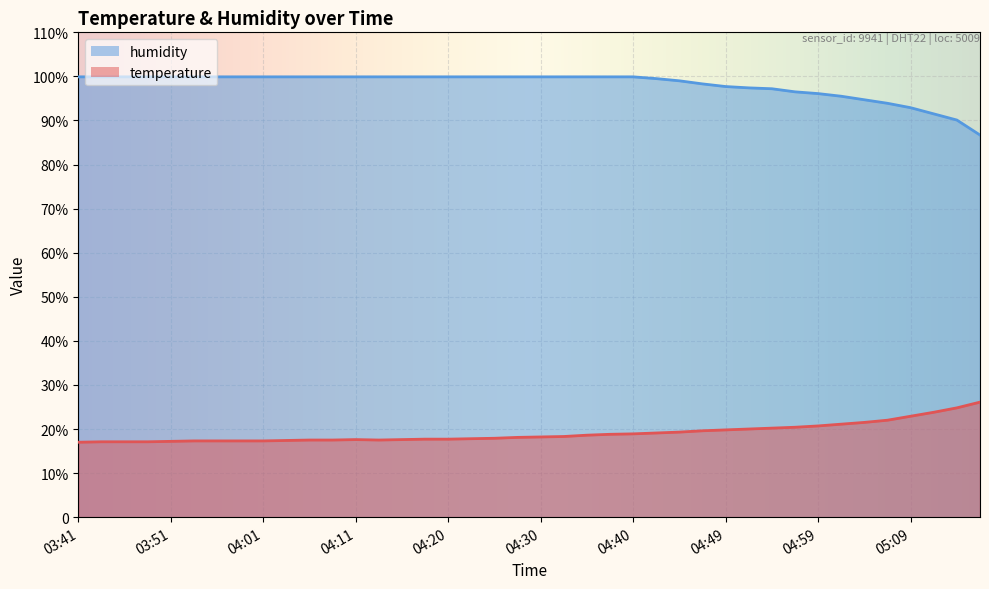

The humidity series shows 99.9 at 03:44. True or false?

True